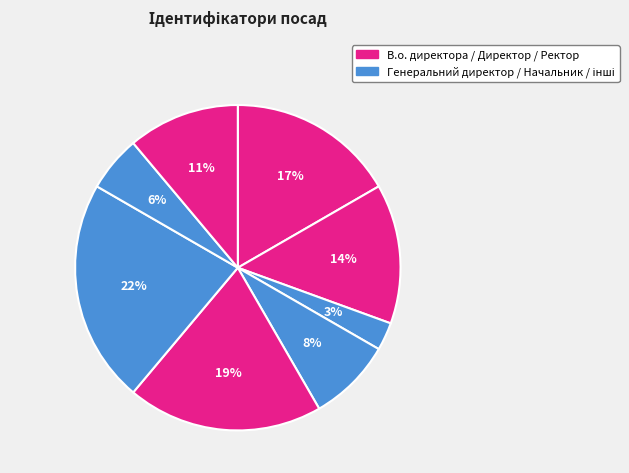

Does any single category account for the majority?

No